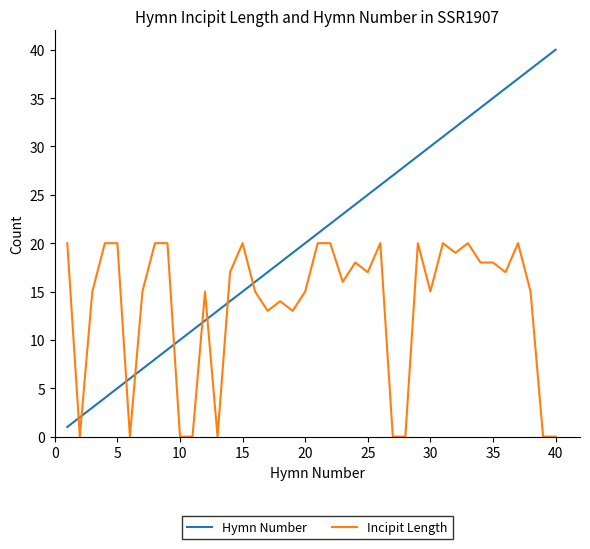

Rank the series by their average value, from lowest to highest.

Incipit Length, Hymn Number